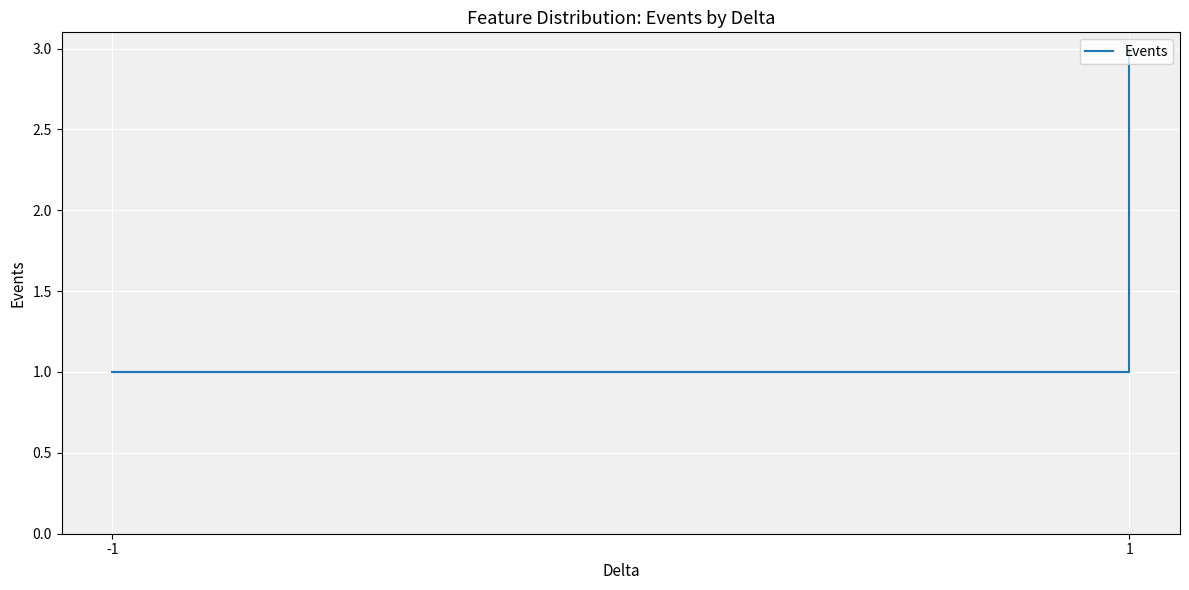

True or false: the data shows 1 at 1.

True